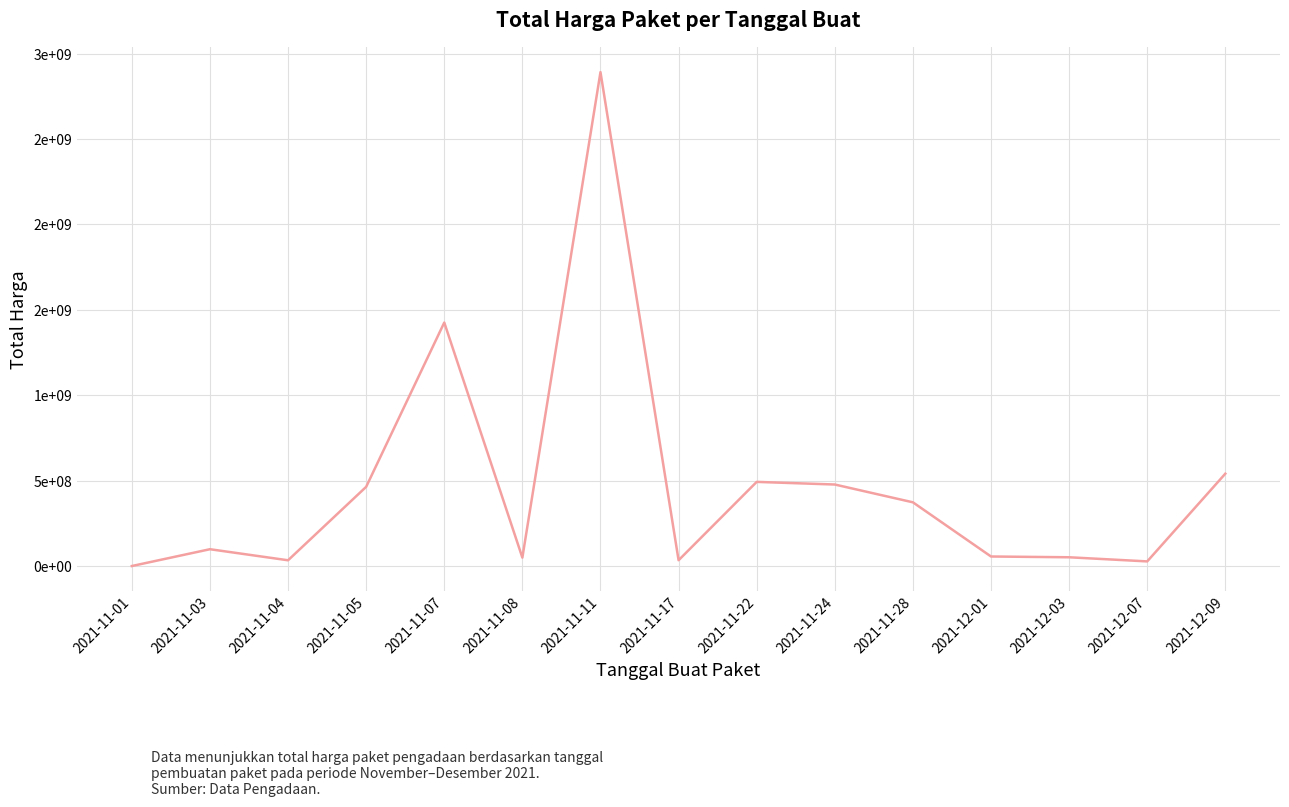

What is the label of the 15th point from the right?

2021-11-01